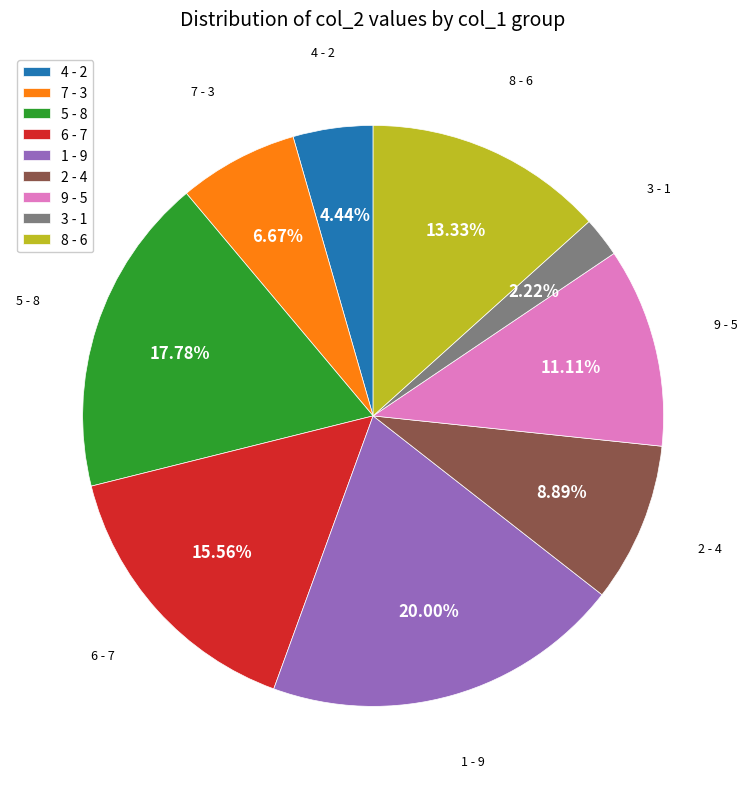

To the nearest percent, what is the difference between the largest and smallest slice percentages?

18%